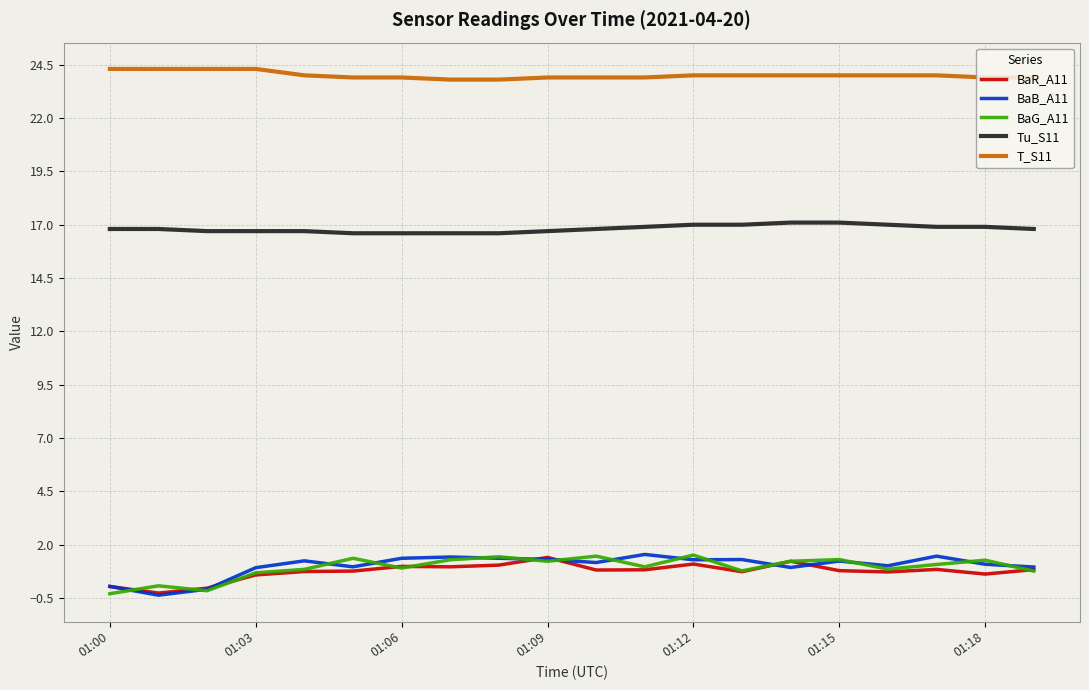

Which series has the largest total across all categories?

T_S11